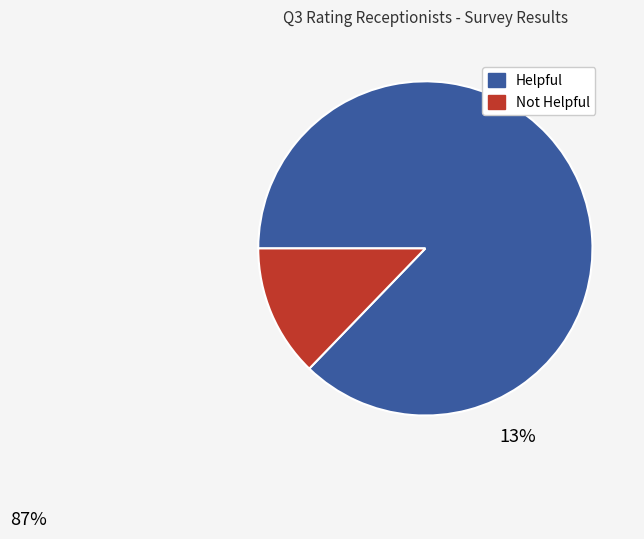

Does any single category account for the majority?

Yes